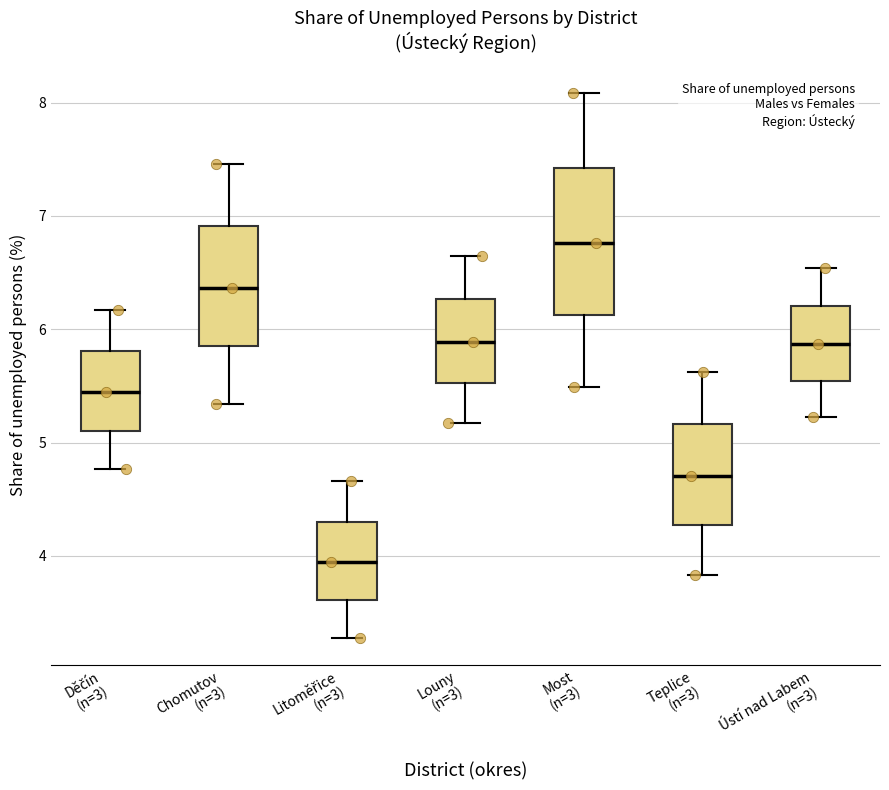

Reading left to right, read every box against the y-axis: the position of its median line, the range the box covers, and the ends of its whiskers. The values are not printed on the chart, so give them approximately, as read against the axis.

Děčín (n=3): median 5.4, box 5.1 to 5.8, whiskers 4.8 to 6.2
Chomutov (n=3): median 6.4, box 5.9 to 6.9, whiskers 5.3 to 7.5
Litoměřice (n=3): median 3.9, box 3.6 to 4.3, whiskers 3.3 to 4.7
Louny (n=3): median 5.9, box 5.5 to 6.3, whiskers 5.2 to 6.6
Most (n=3): median 6.8, box 6.1 to 7.4, whiskers 5.5 to 8.1
Teplice (n=3): median 4.7, box 4.3 to 5.2, whiskers 3.8 to 5.6
Ústí nad Labem (n=3): median 5.9, box 5.5 to 6.2, whiskers 5.2 to 6.5